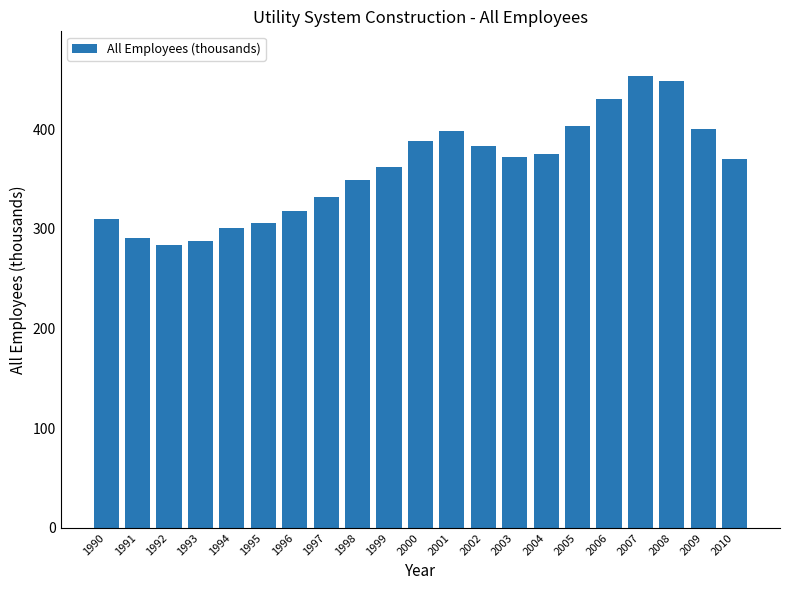

What is the value of the 14th bar from the left?

371.6